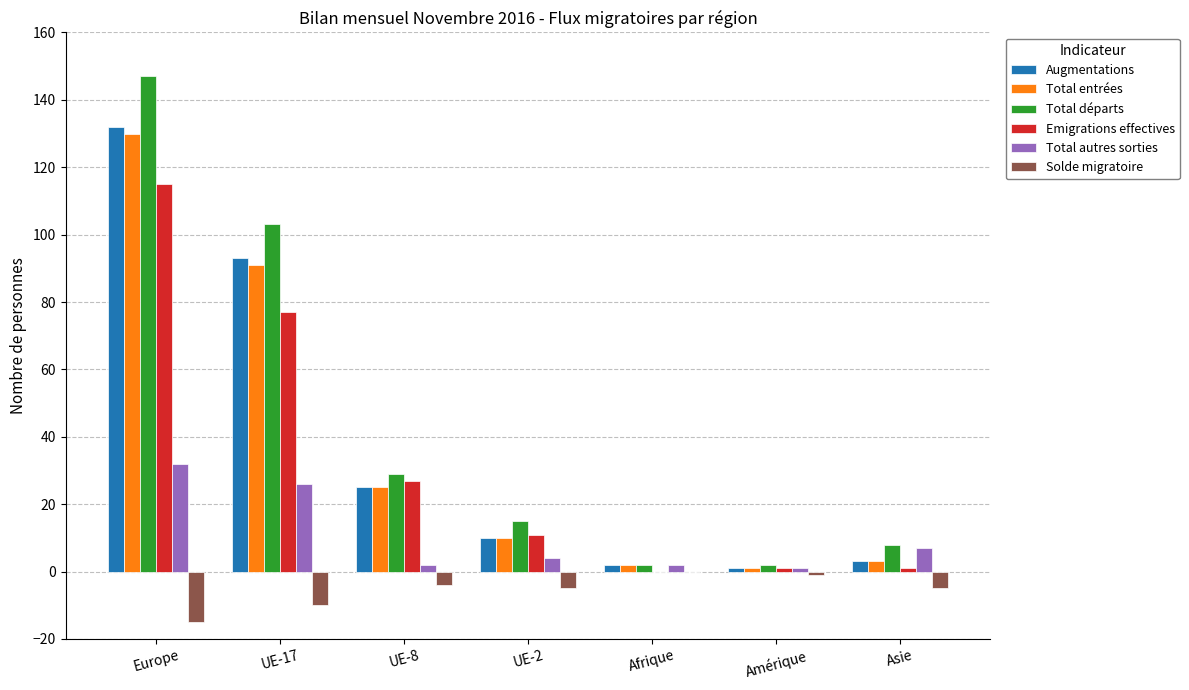

Which series has the widest spread of values?

Total départs